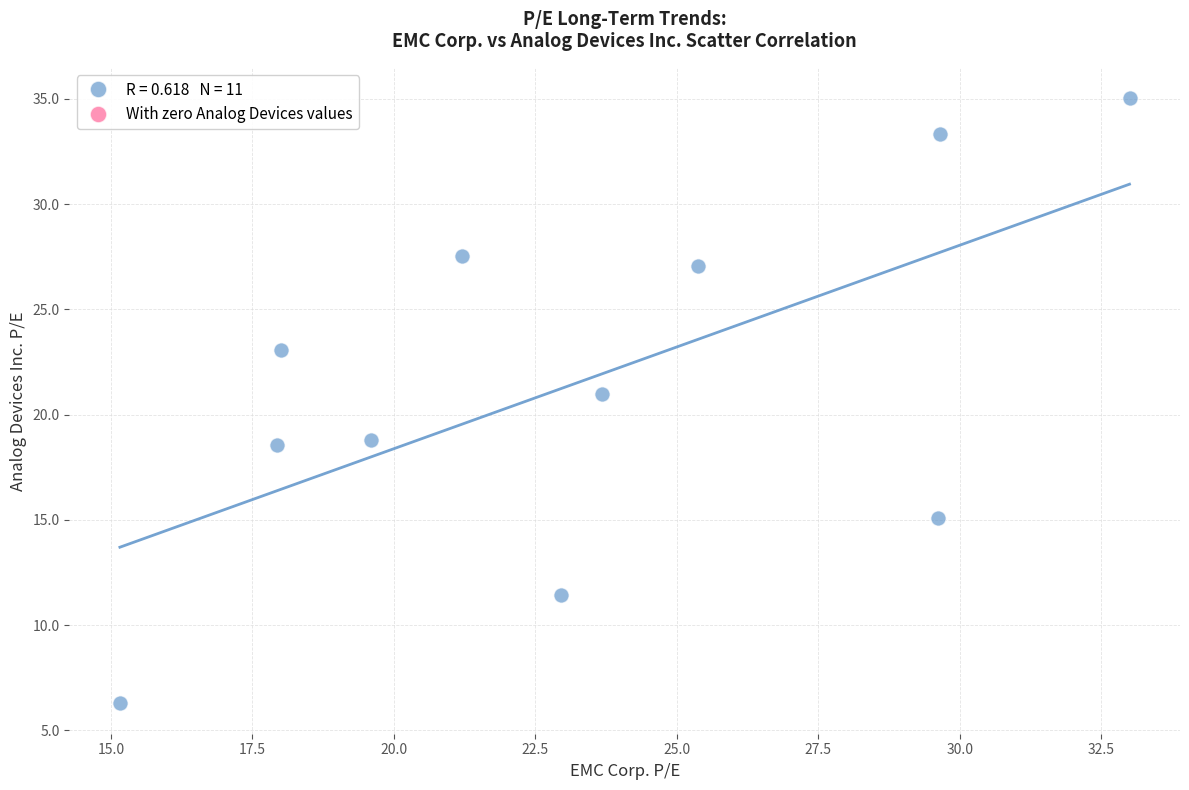

What is the average Y value?

21.6